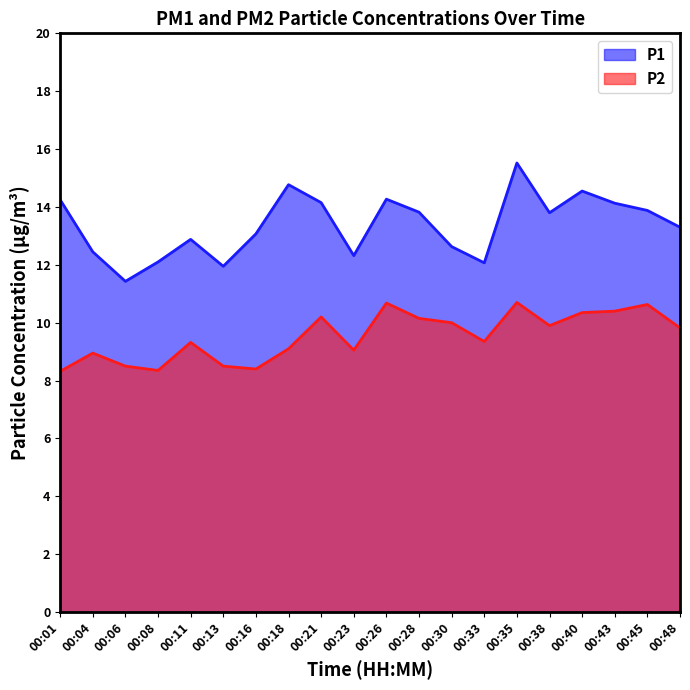

List the series in order of their overall mean, lowest first.

P2, P1